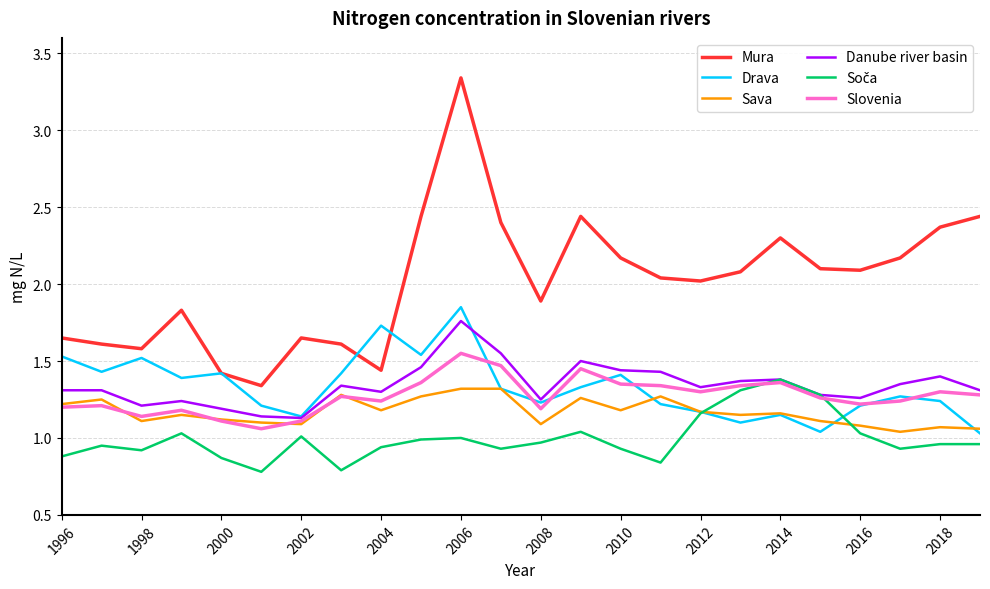

True or false: Danube river basin and Sava cross at least once.

False